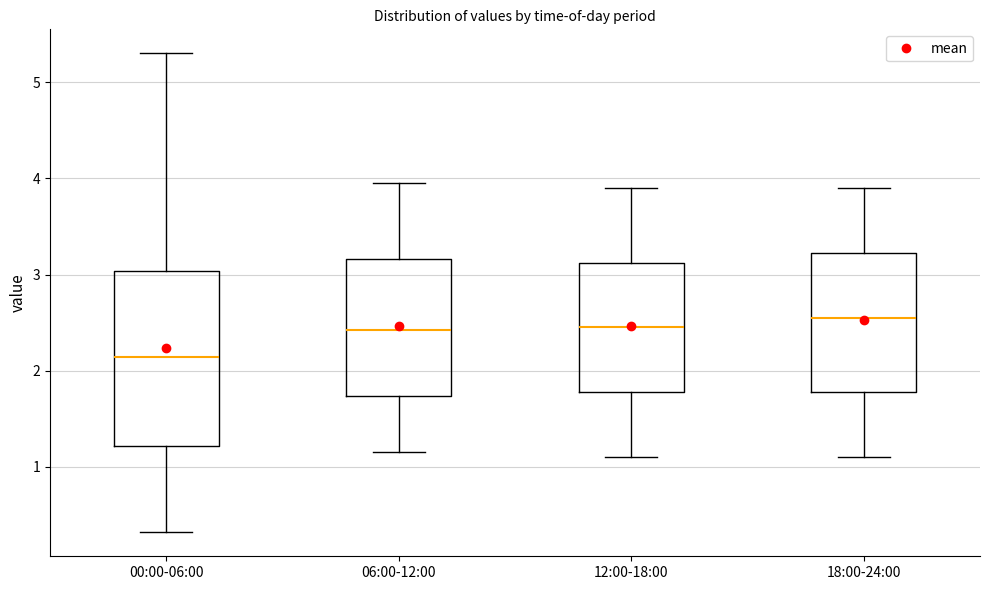

Reading left to right, read every box against the y-axis: the position of its median line, the range the box covers, and the ends of its whiskers. The values are not printed on the chart, so give them approximately, as read against the axis.

00:00-06:00: median 2.1, box 1.2 to 3.0, whiskers 0.3 to 5.3
06:00-12:00: median 2.4, box 1.7 to 3.2, whiskers 1.2 to 4.0
12:00-18:00: median 2.5, box 1.8 to 3.1, whiskers 1.1 to 3.9
18:00-24:00: median 2.6, box 1.8 to 3.2, whiskers 1.1 to 3.9